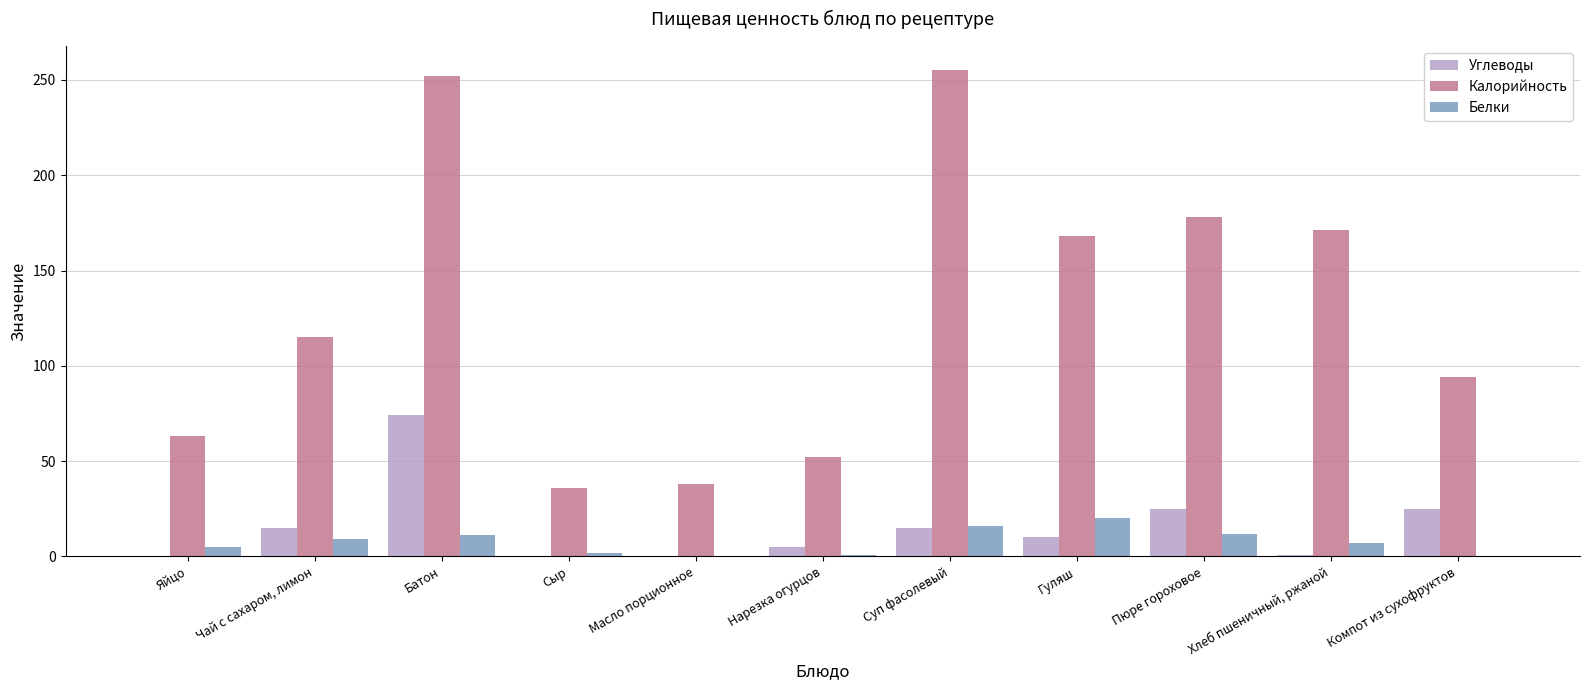

What is the maximum value for Калорийность?

255